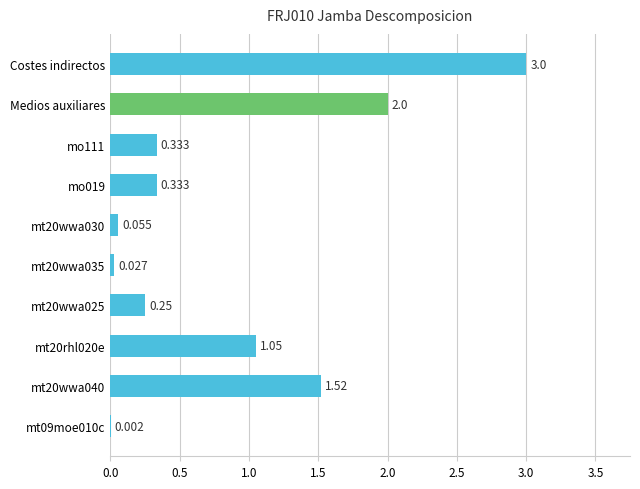

What is the average value?

0.9